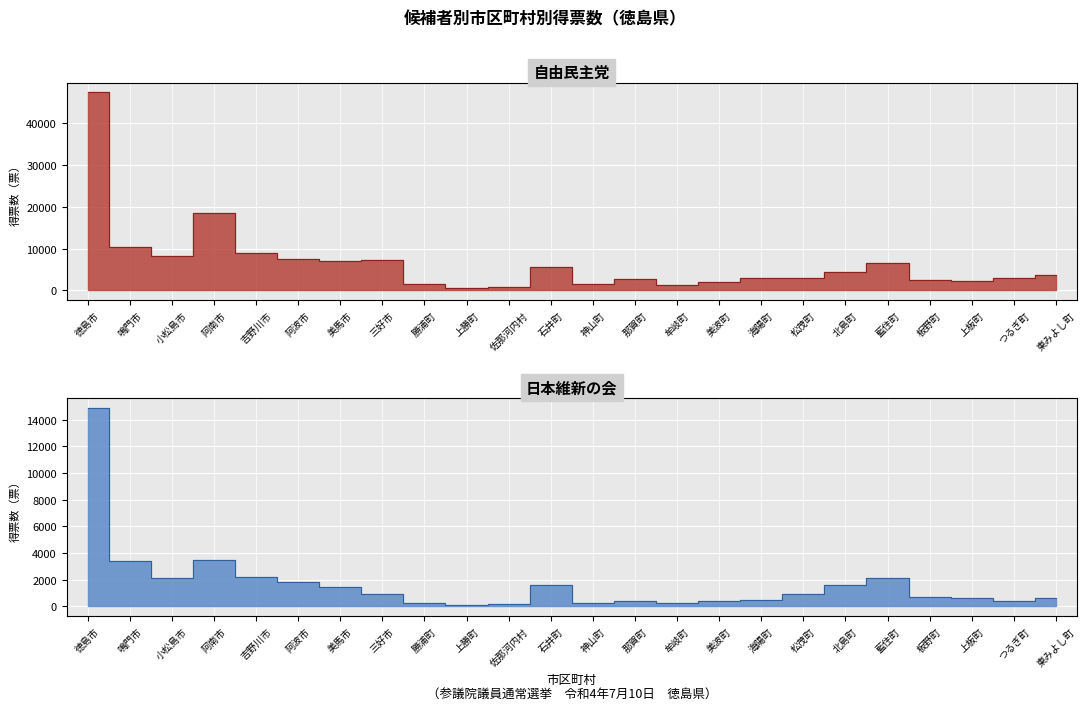

What is the sum of all 日本維新の会 values?

41021